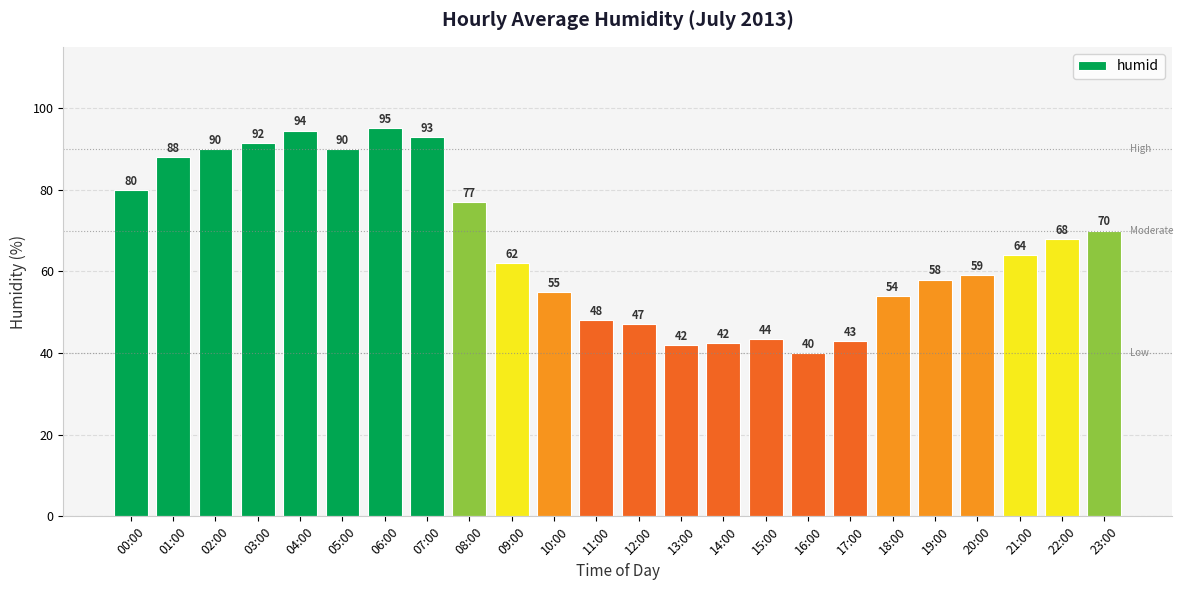

How many data points does each series have?

24